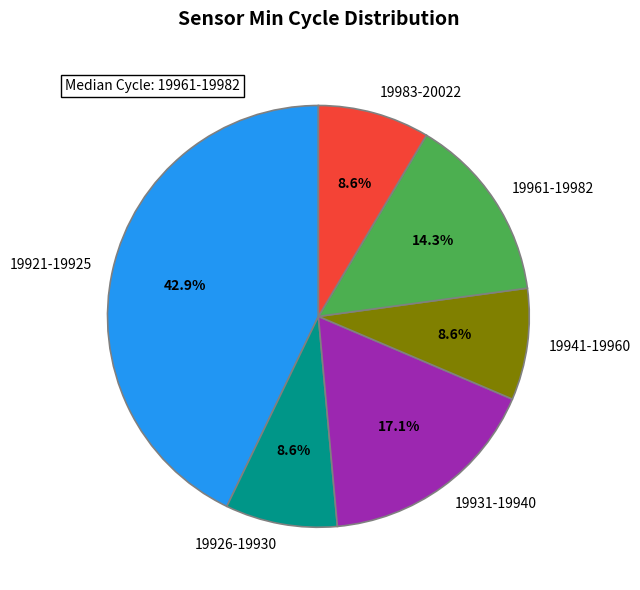

Count the number of slices in the pie.

6